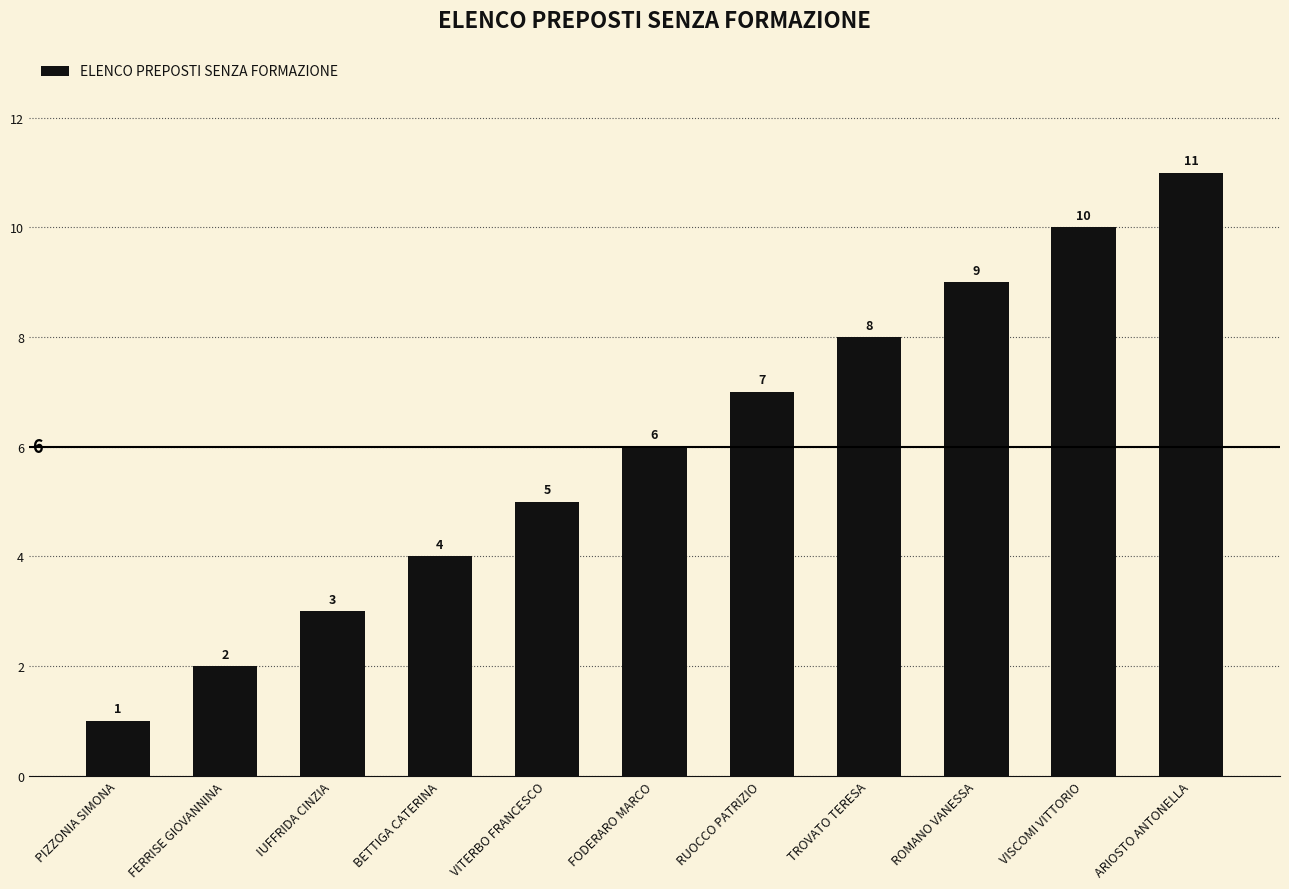

Are the bars horizontal?

No